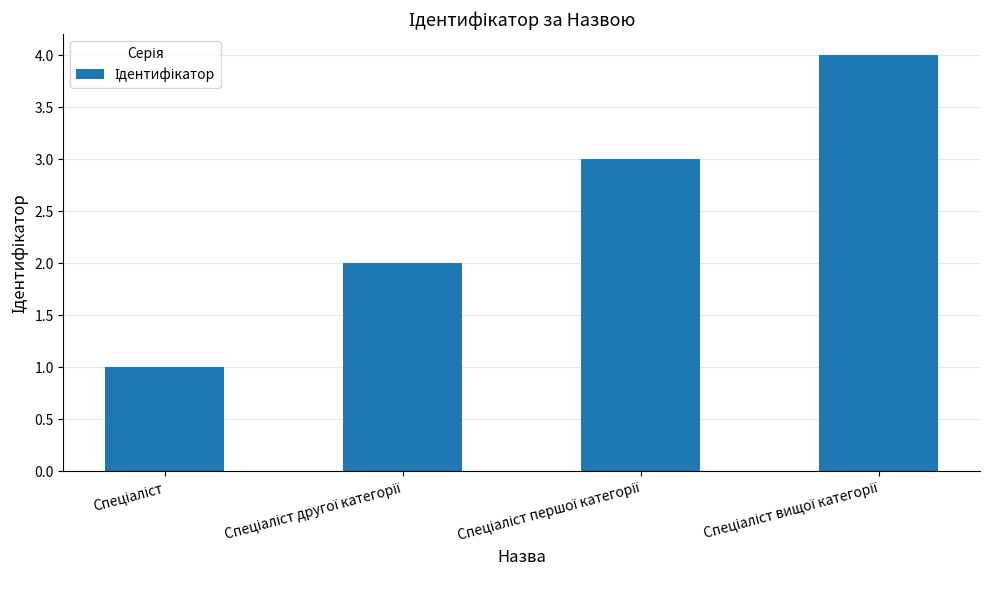

What is the difference between the maximum and minimum values?

3